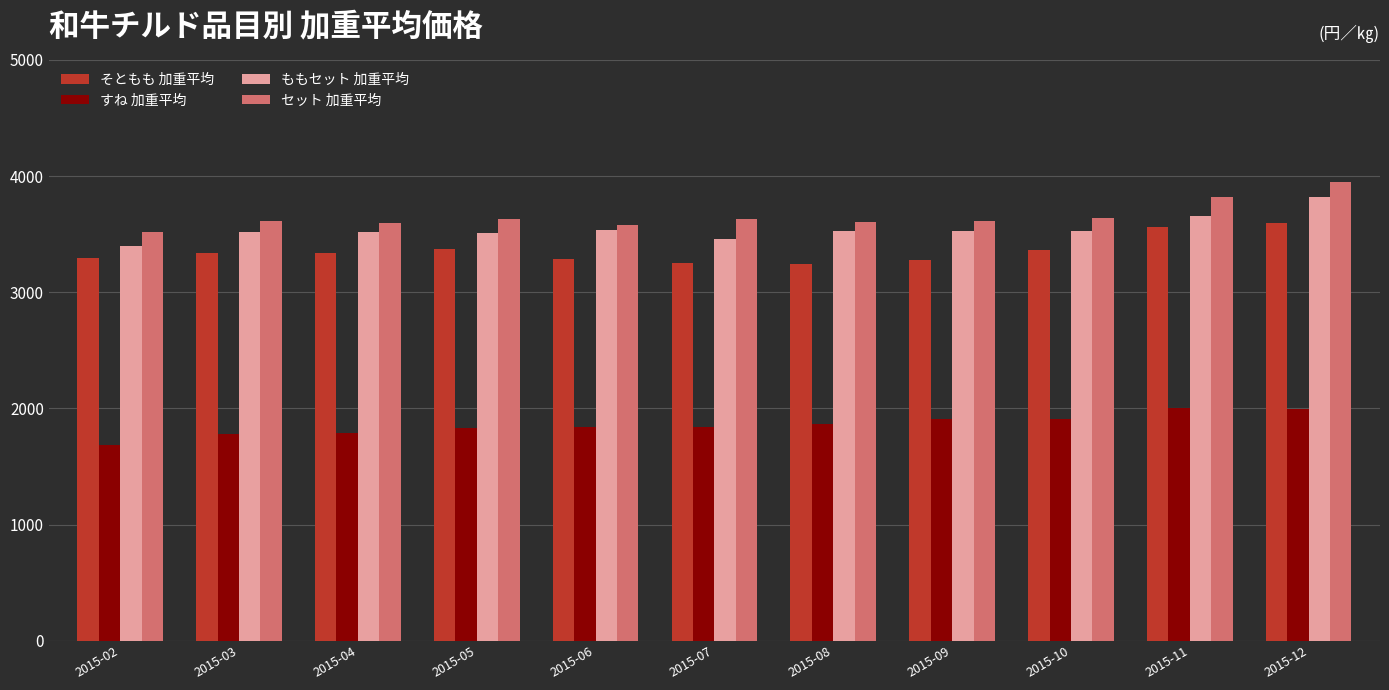

Which label corresponds to the largest value in the chart?

2015-12